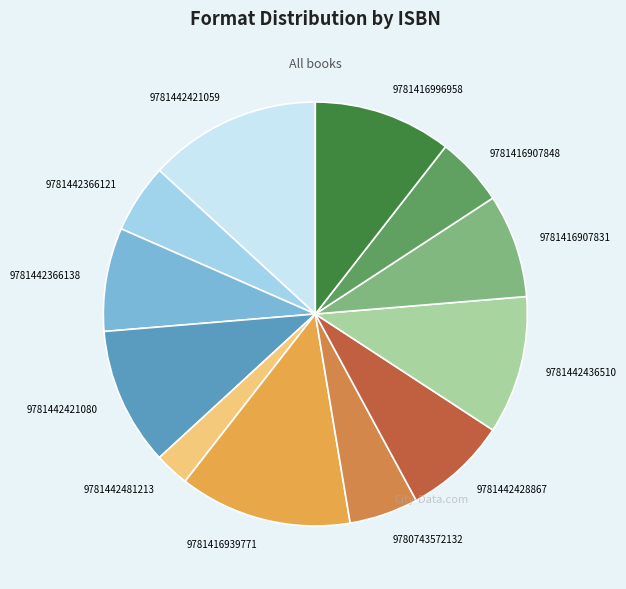

Between 9781442366138 and 9781442421080, which is larger?

9781442421080